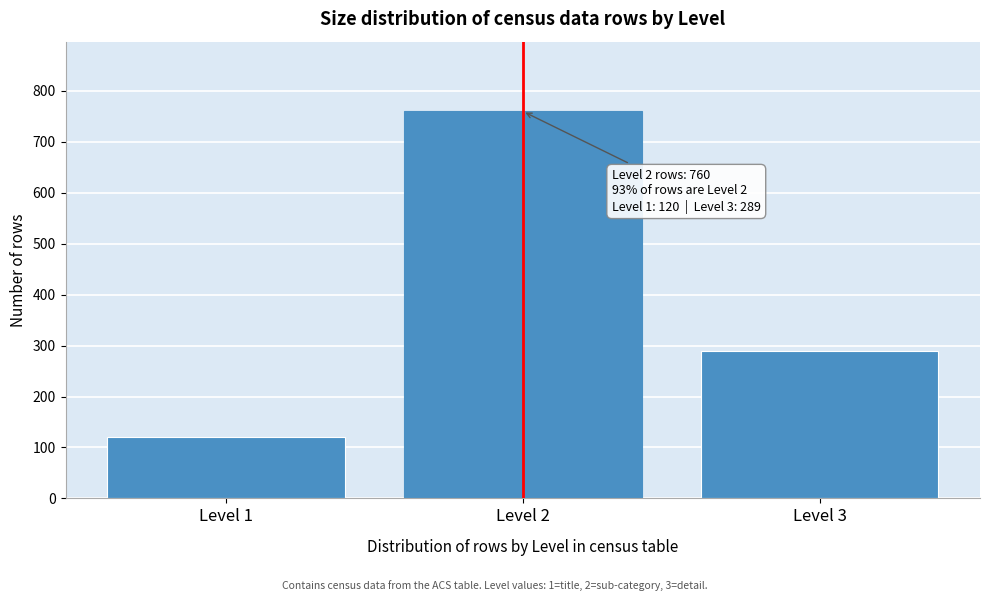

Reading left to right, list all the values displayed in this chart.

Level 1=120	Level 2=760	Level 3=289